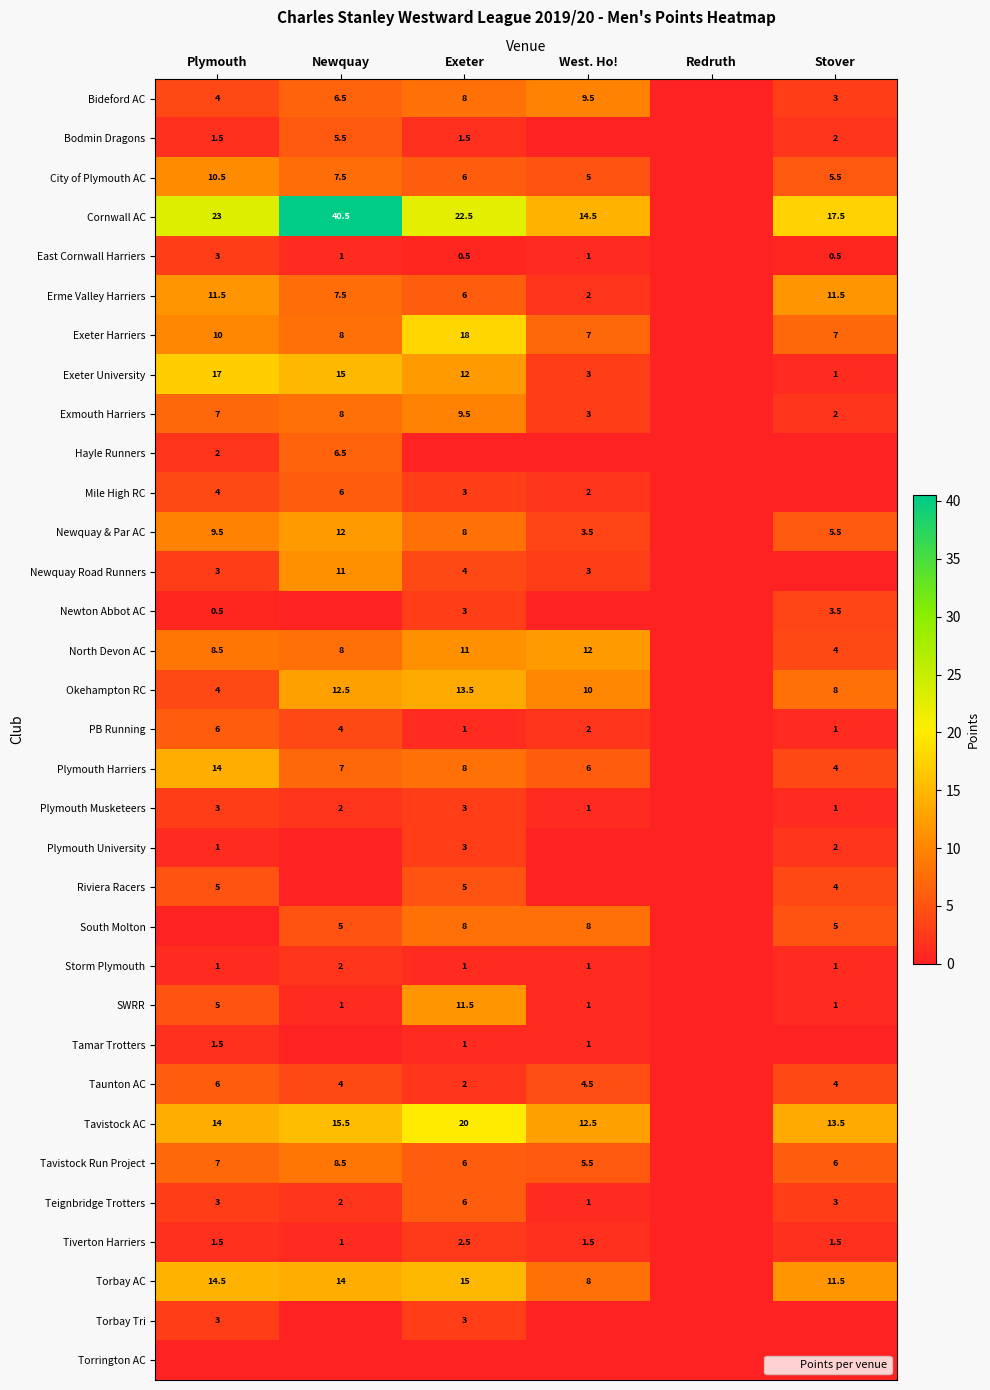

The Plymouth Harriers series shows 1.3 at Stover. True or false?

False